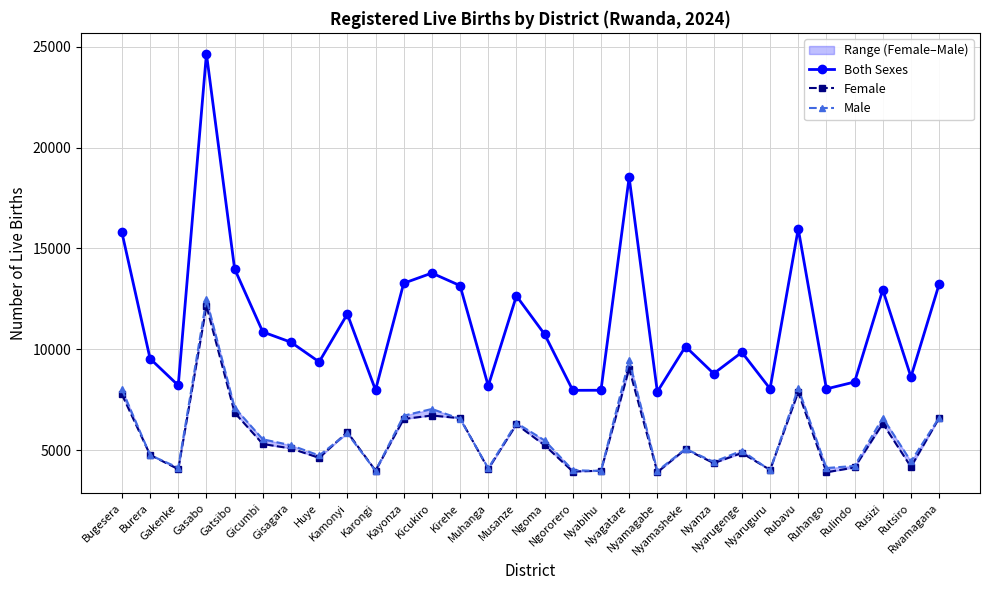

At which category does Both Sexes reach its first local peak?

Gasabo